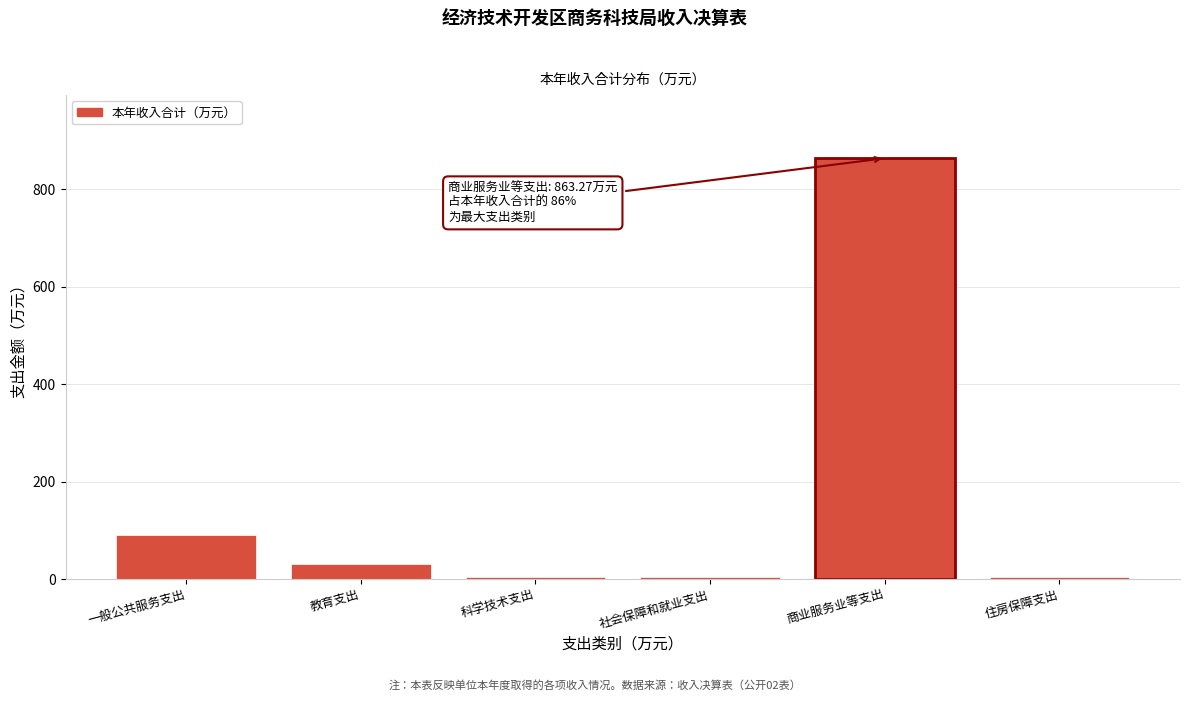

What is the value of the 1st bar from the left?

90.8